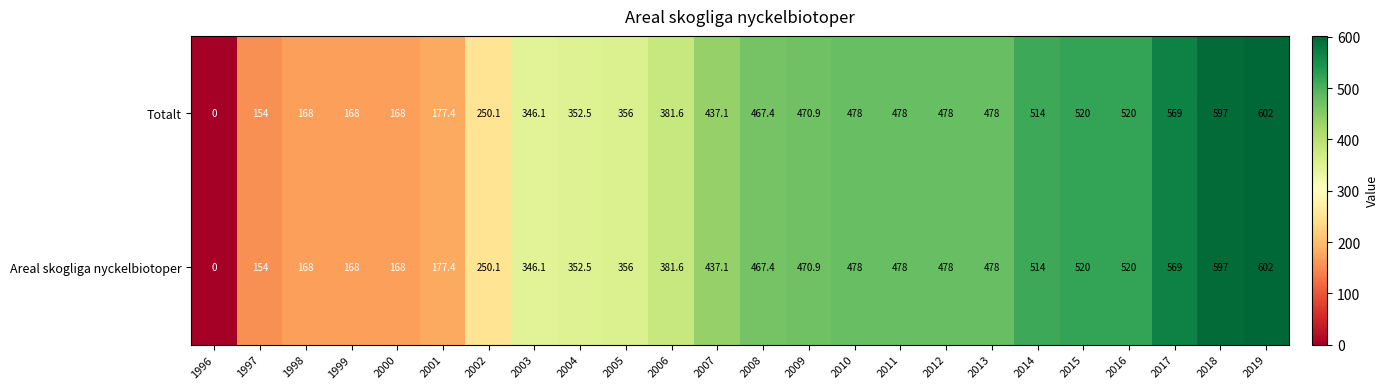

What is the total value across all series at 2018?

1194.0